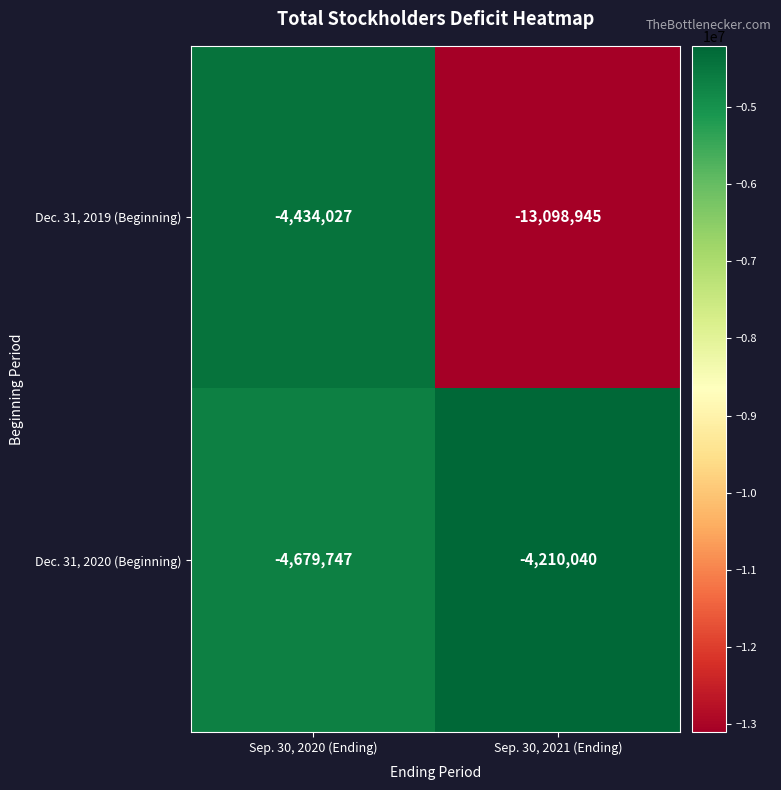

Which series has the widest spread of values?

Dec. 31, 2019 (Beginning)